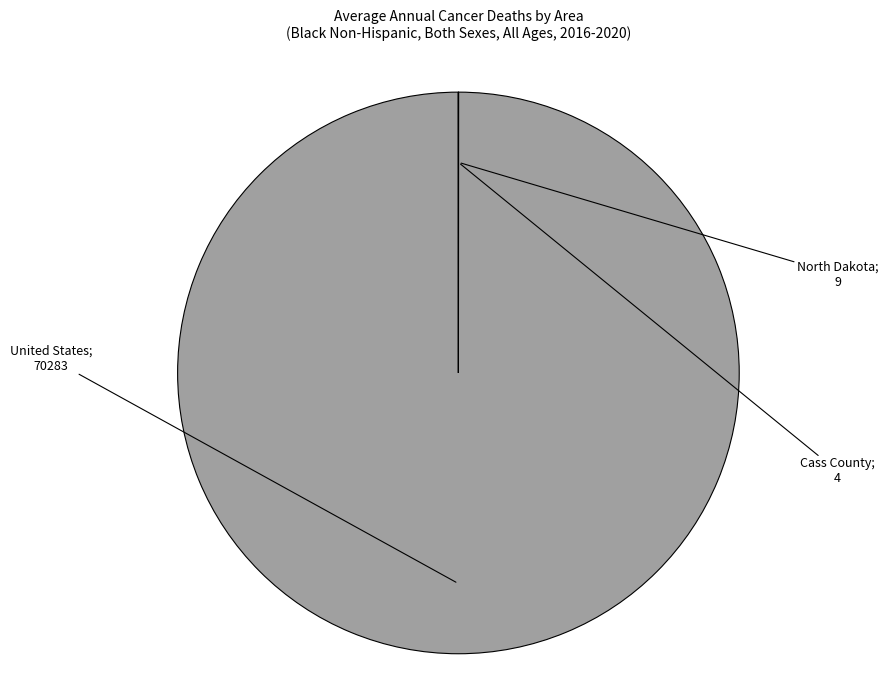

Is there any slice that represents more than half of the pie?

Yes